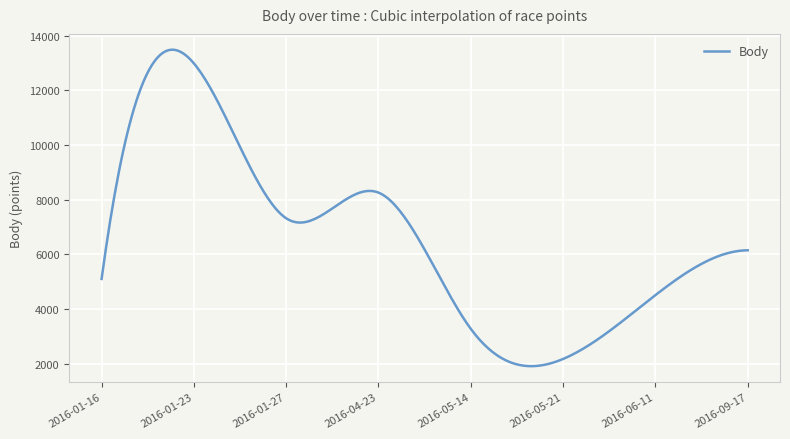

What is the greatest value displayed?

13482.9